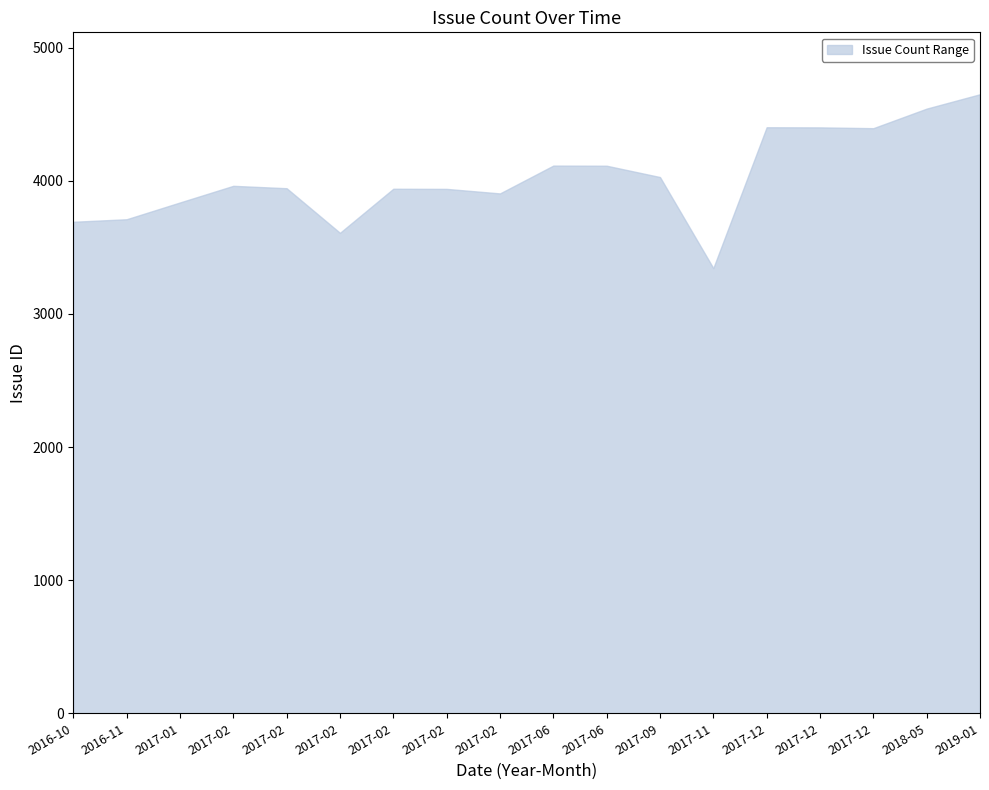

True or false: lower and upper cross at least once.

False